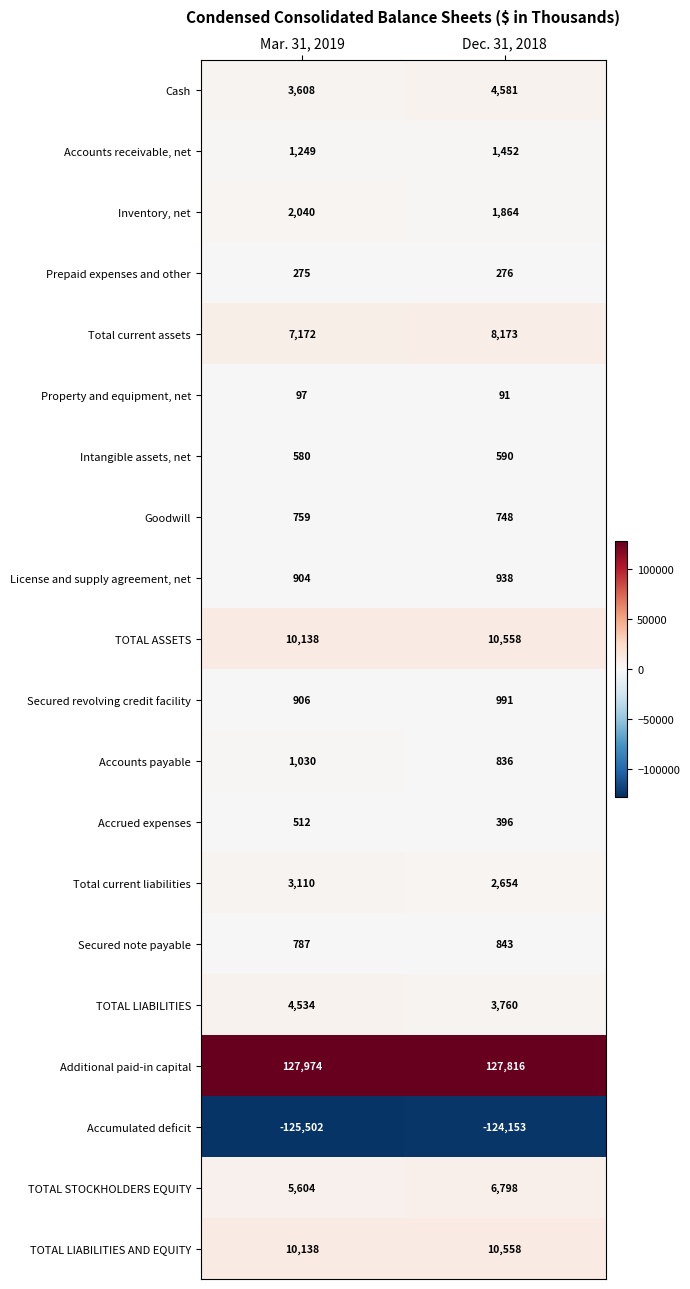

Where is License and supply agreement, net nearest to the value 921?

Mar. 31, 2019